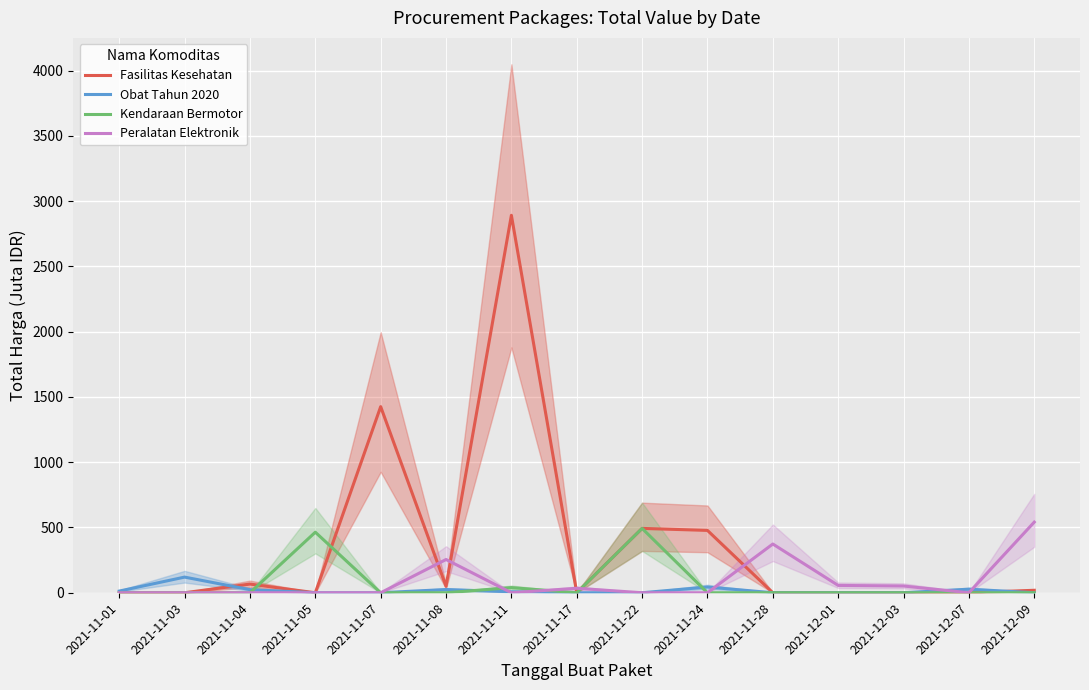

True or false: Fasilitas Kesehatan and Obat Tahun 2020 cross at least once.

True